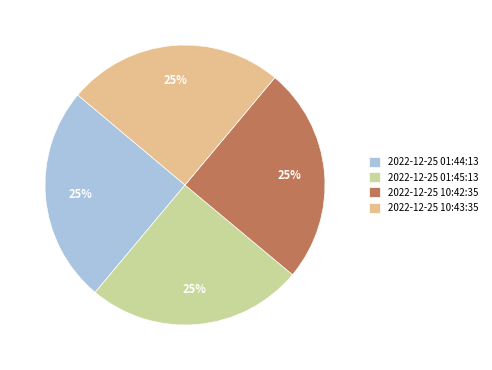

Does 2022-12-25 10:43:35 represent more than half of the total?

No